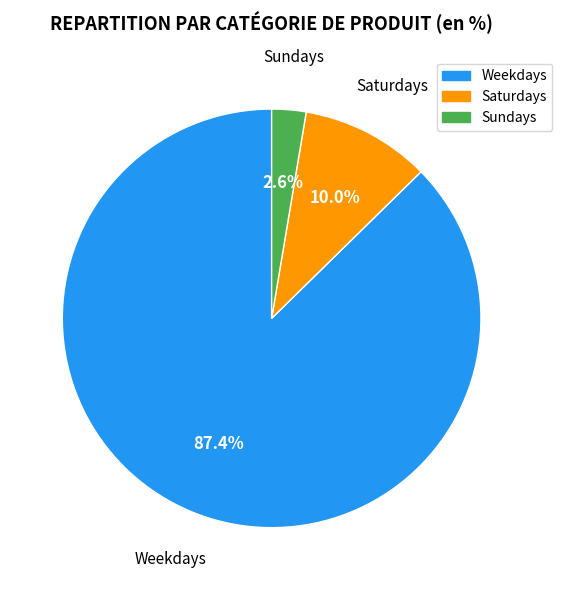

Is there any slice that represents more than half of the pie?

Yes